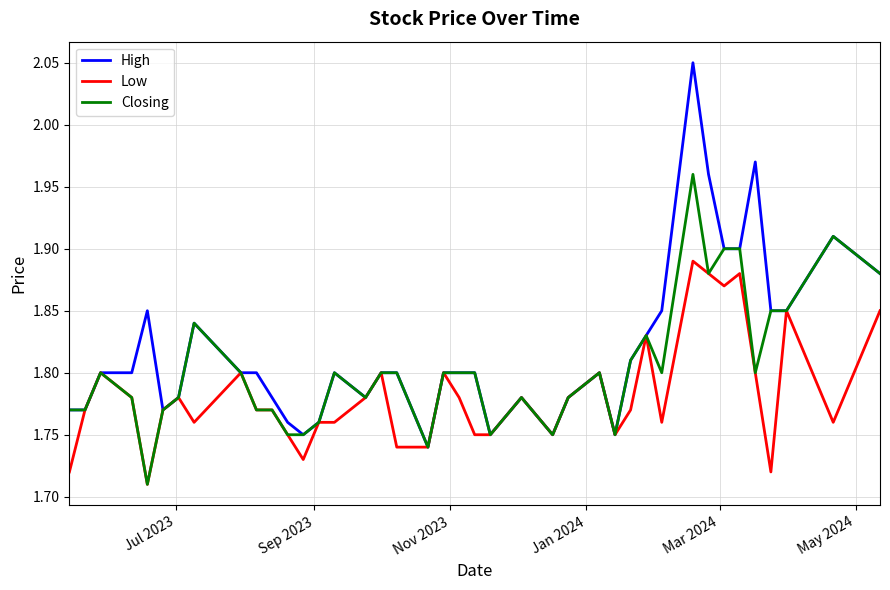

Which series has the largest total across all categories?

High